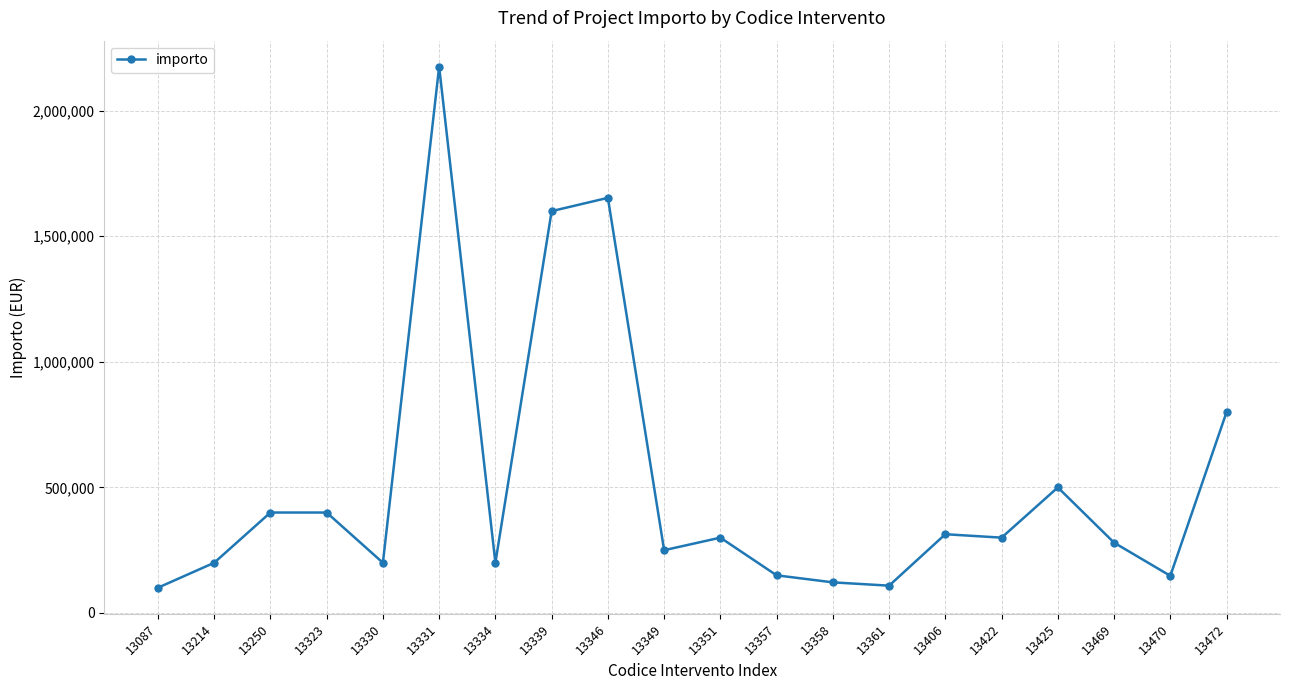

True or false: the data shows 1652900 at 13346.

True